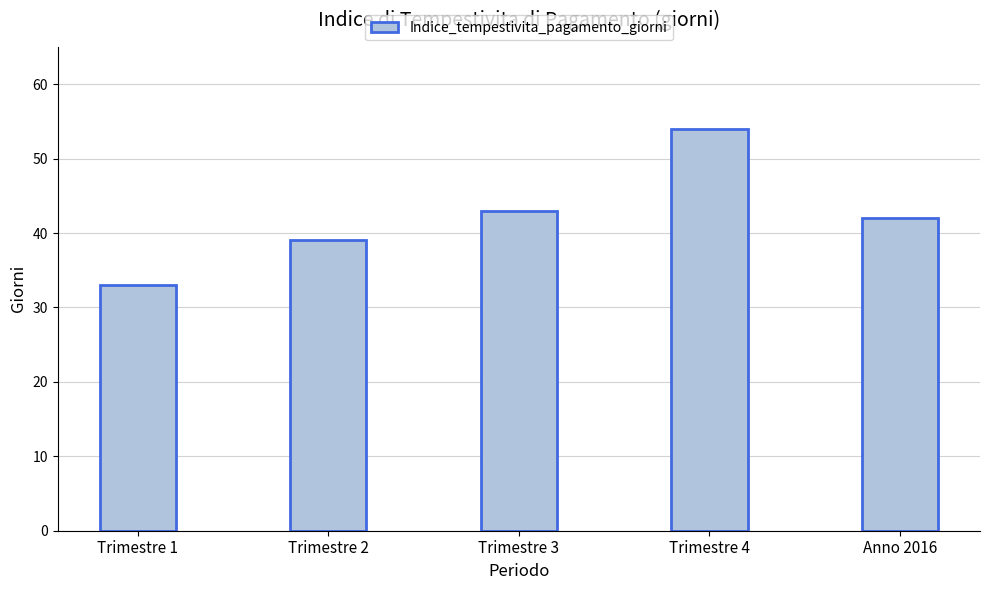

What value does the data have at Trimestre 2, to the nearest 10?

40